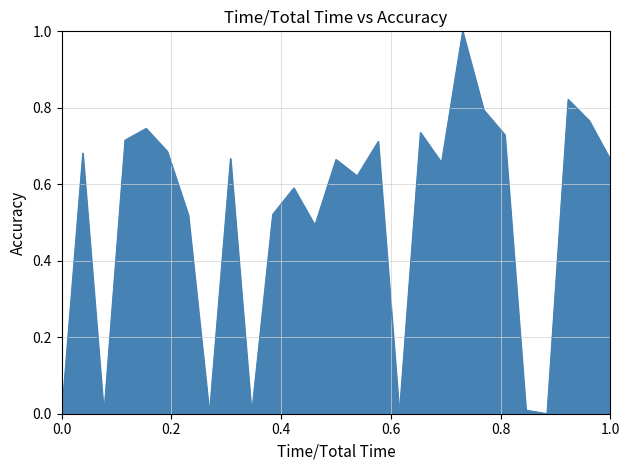

What is the difference between the maximum and minimum values?

1.0